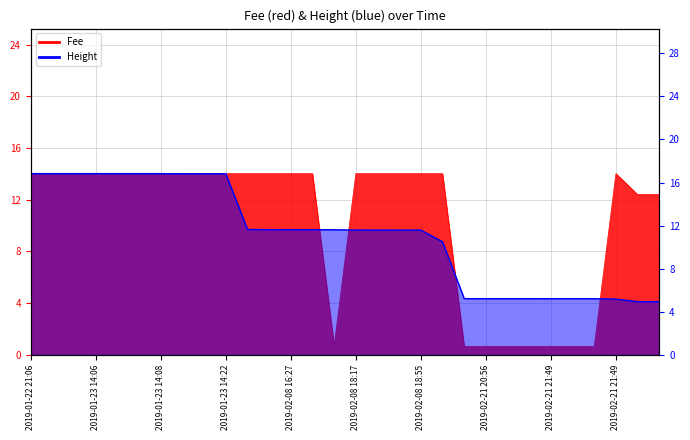

Rank the series by their average value, from lowest to highest.

Fee, Height